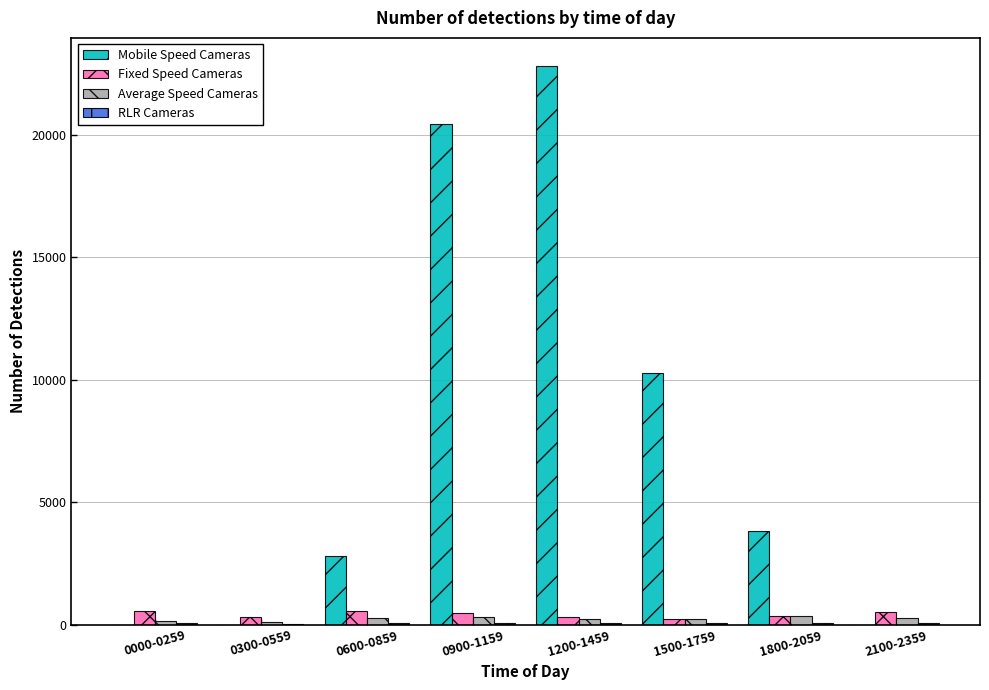

What value does the Fixed Speed Cameras series have at 1800-2059?

357